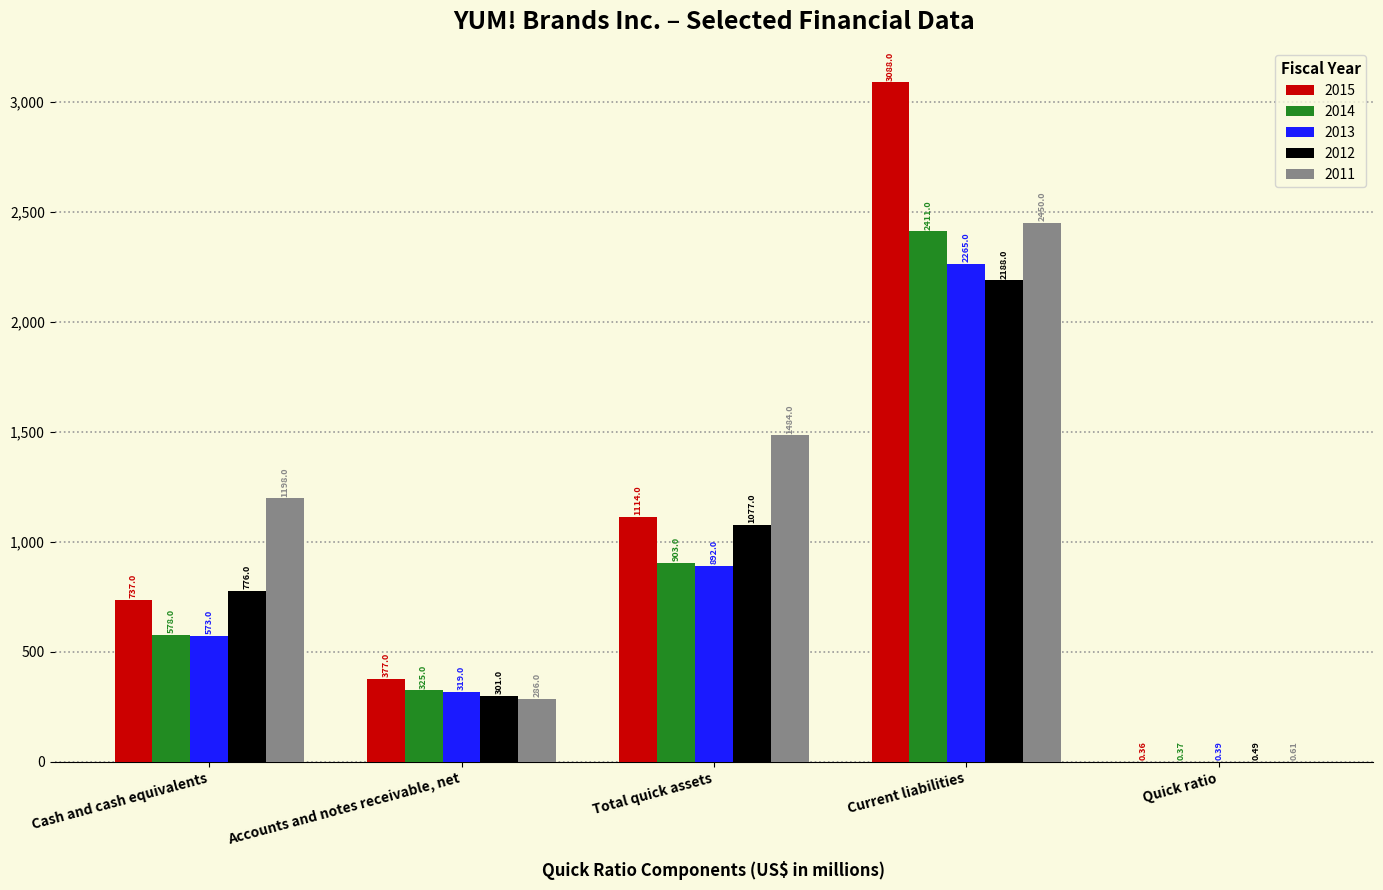

Is the value of 2011 at Quick ratio greater than the value of 2015 at Cash and cash equivalents?

No